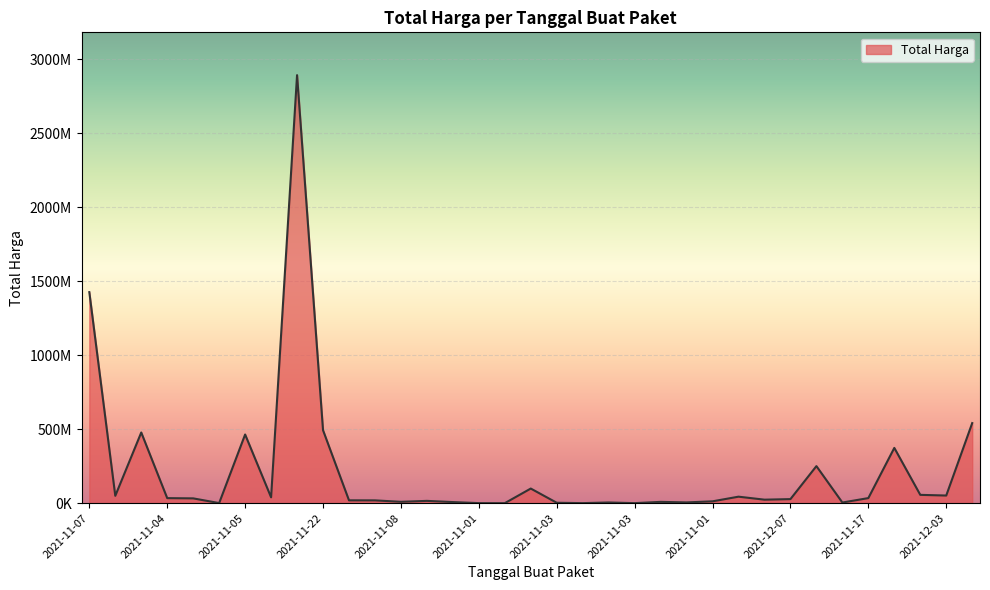

What is the value of the 21st point from the left?

78000